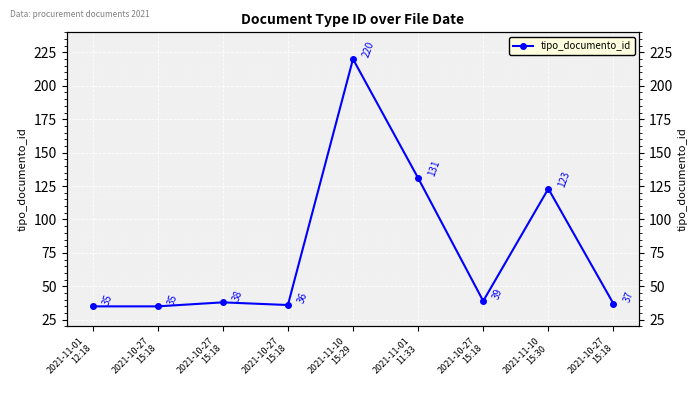

What is the label of the 5th point from the right?

2021-11-10
15:29